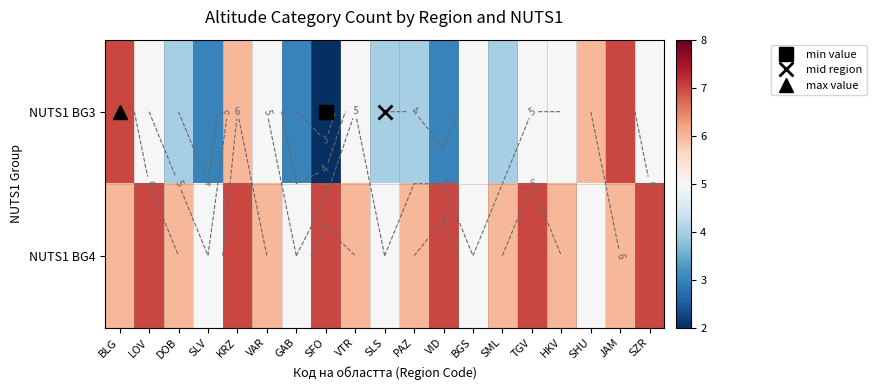

At which label does NUTS1 BG4 first exceed 6?

LOV